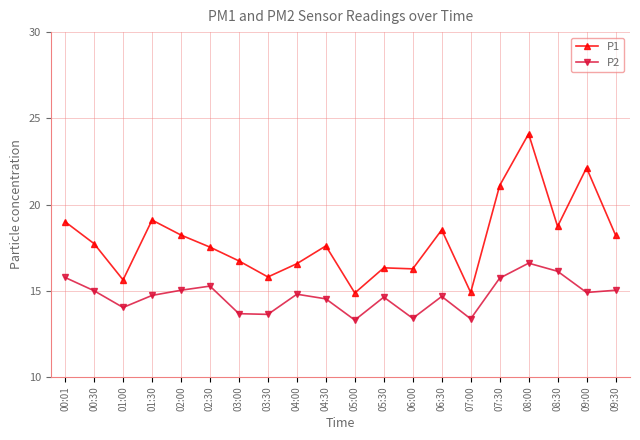

How many lines are shown in the chart?

2